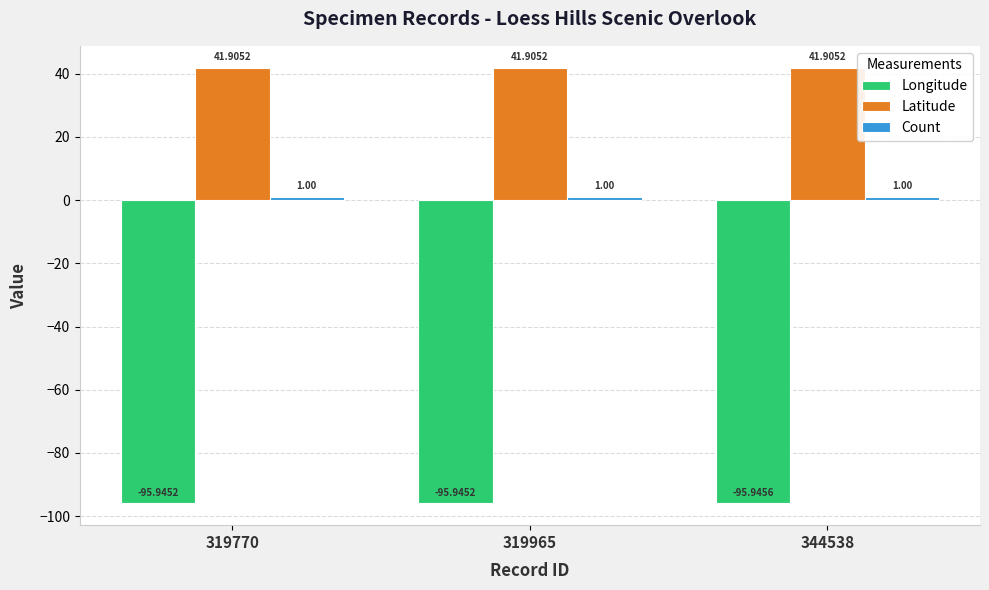

Which series changed the most between 319965 and 344538?

Longitude